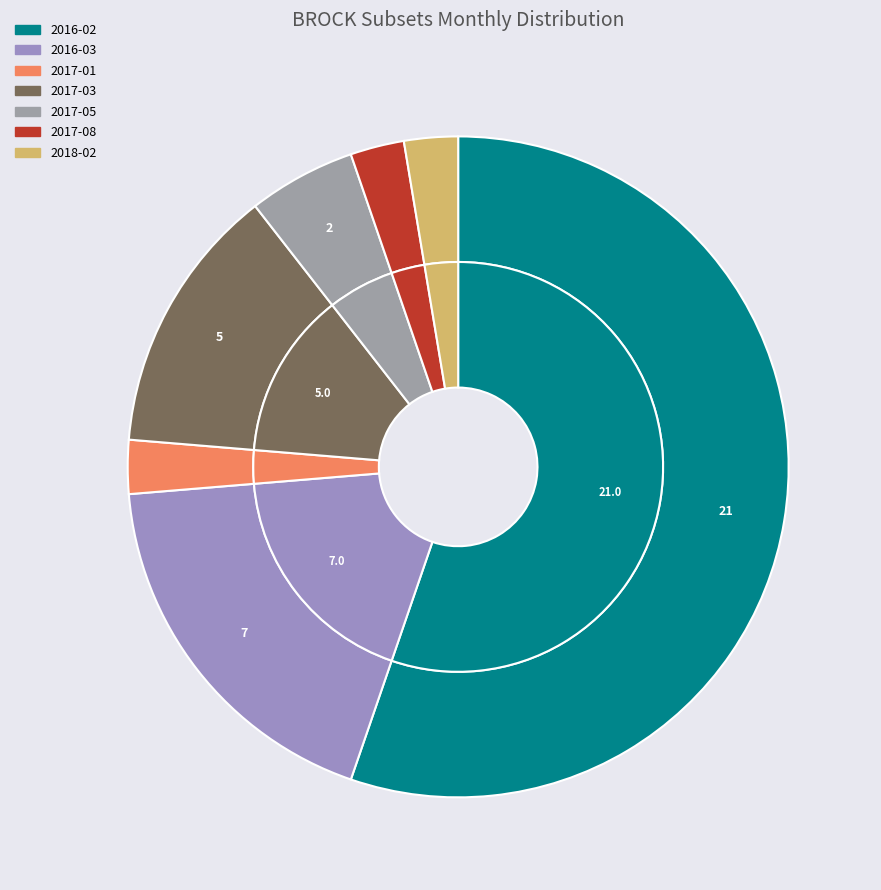

To the nearest percent, what portion does 2017-03 represent?

13%